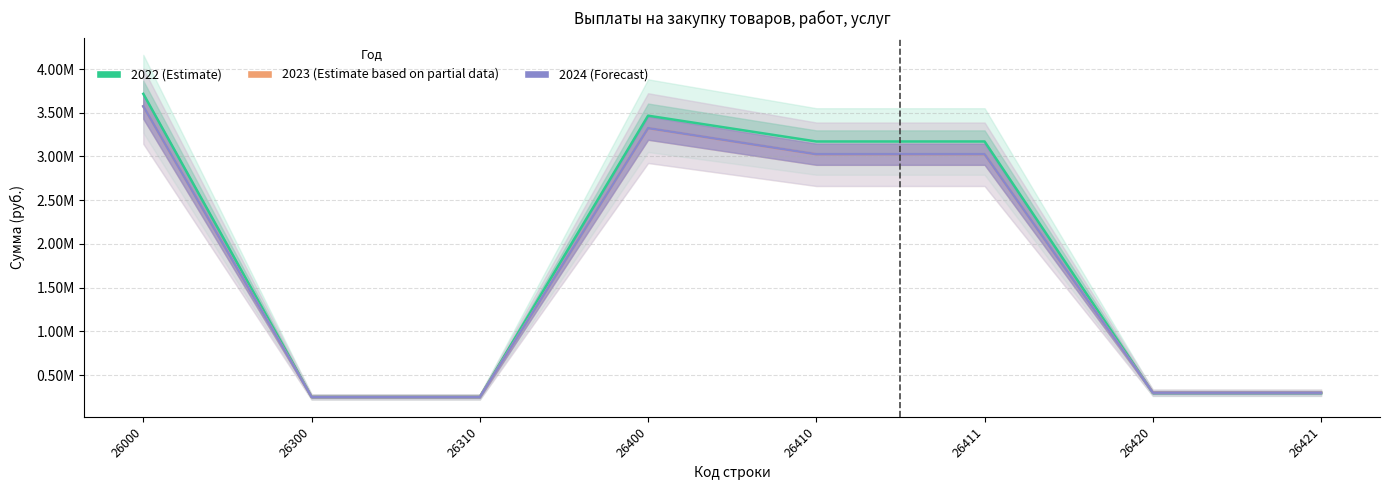

How many data points does each series have?

8